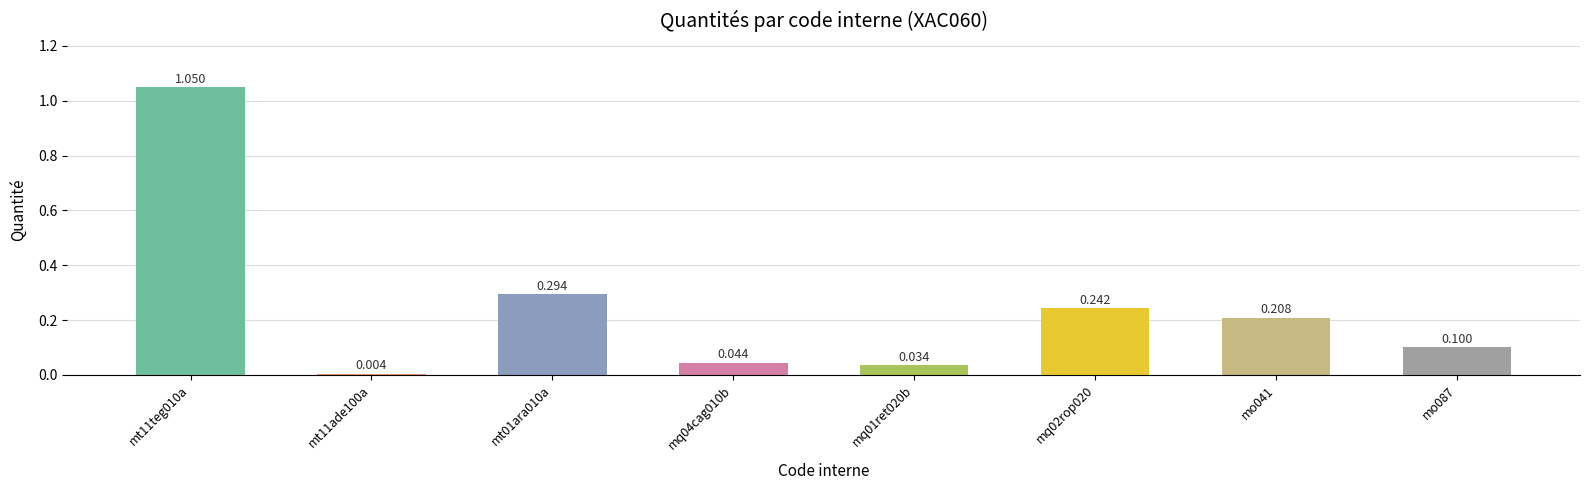

Does the chart contain any negative values?

No